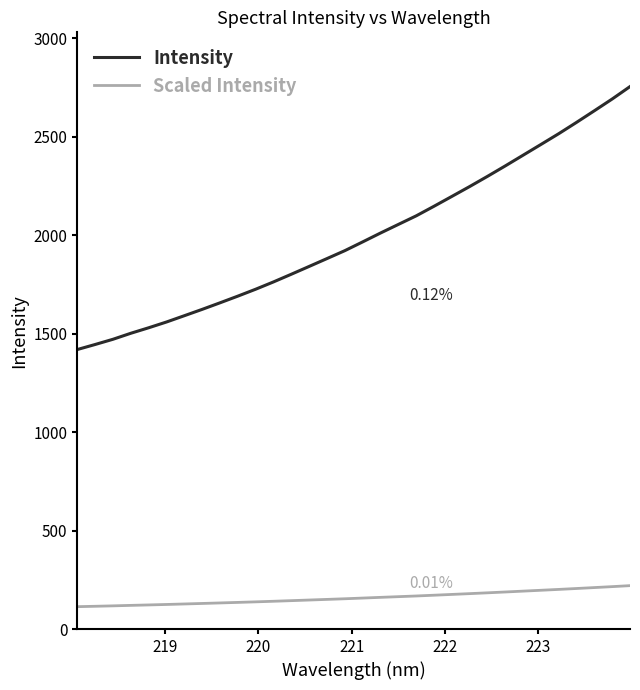

True or false: Intensity and Scaled Intensity intersect in this chart.

False